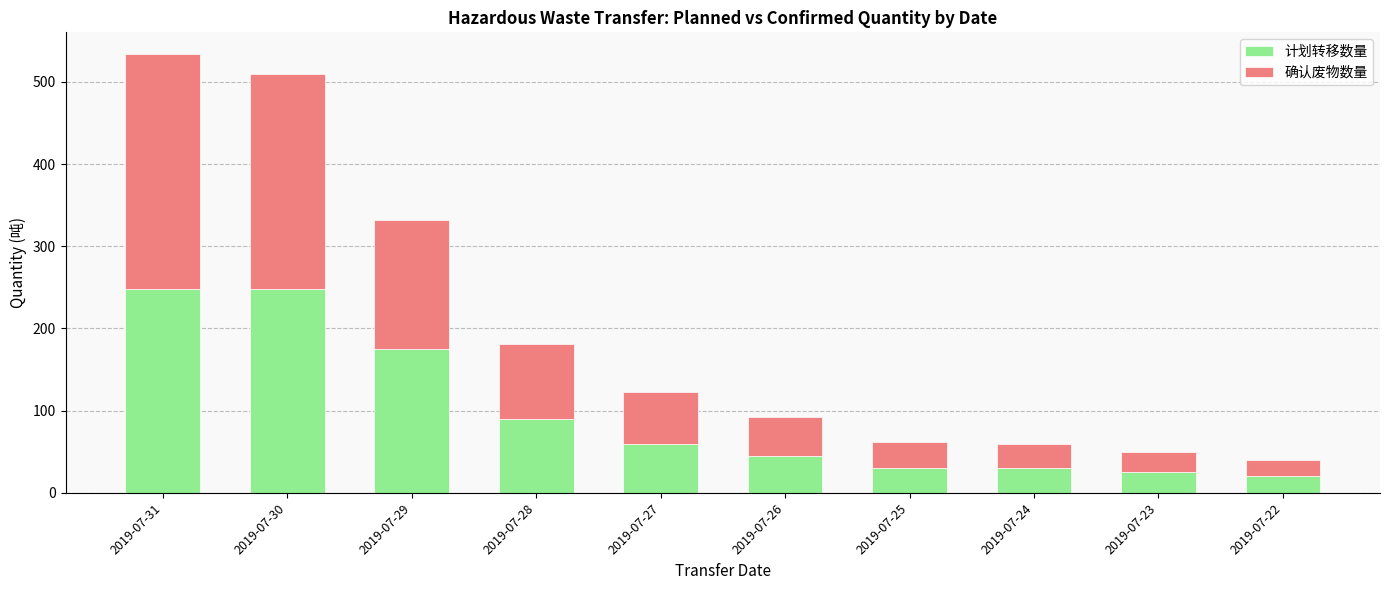

Does the chart contain stacked bars?

Yes